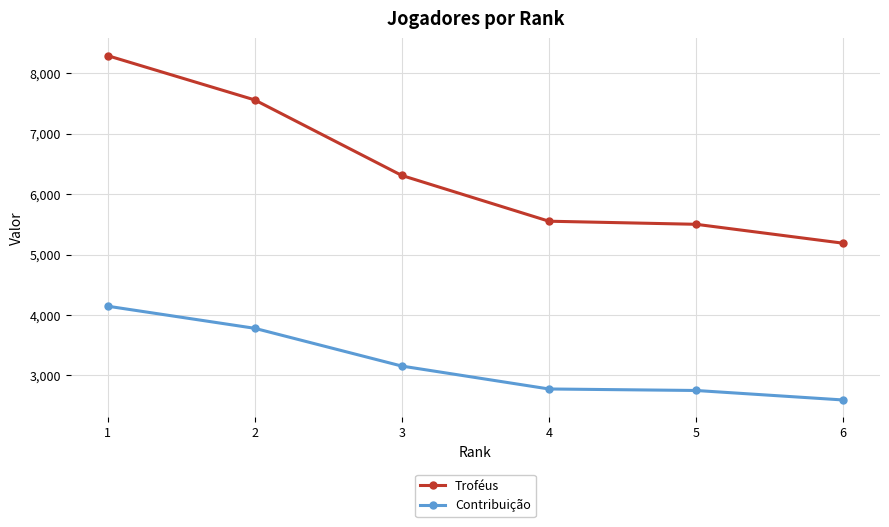

Where does the Contribuição series first go above 3154?

1